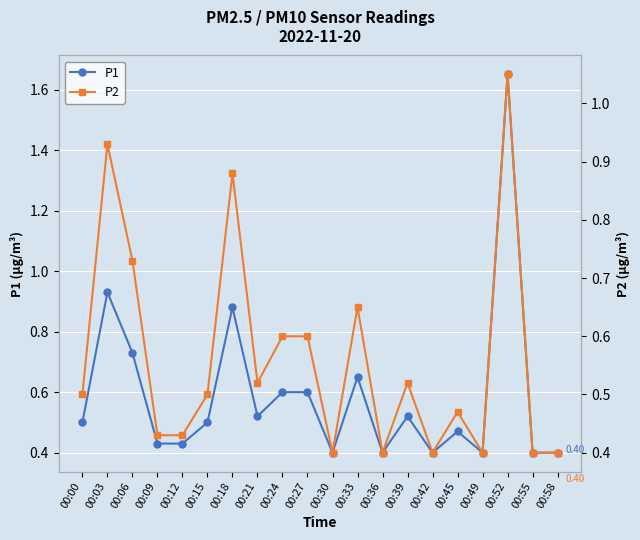

What is the difference between the maximum and minimum values in the P1 series?

1.2